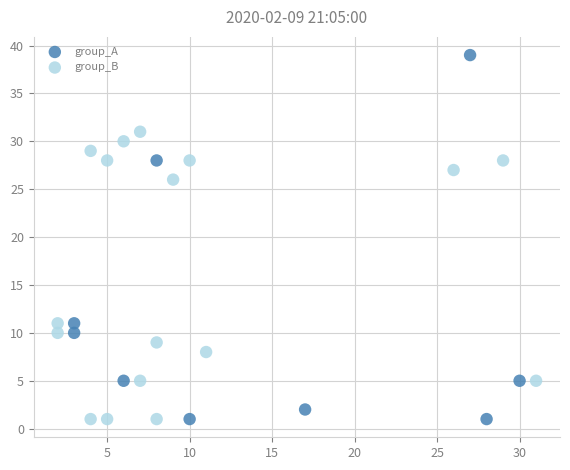

What are all the series names shown in the legend?

group_A, group_B